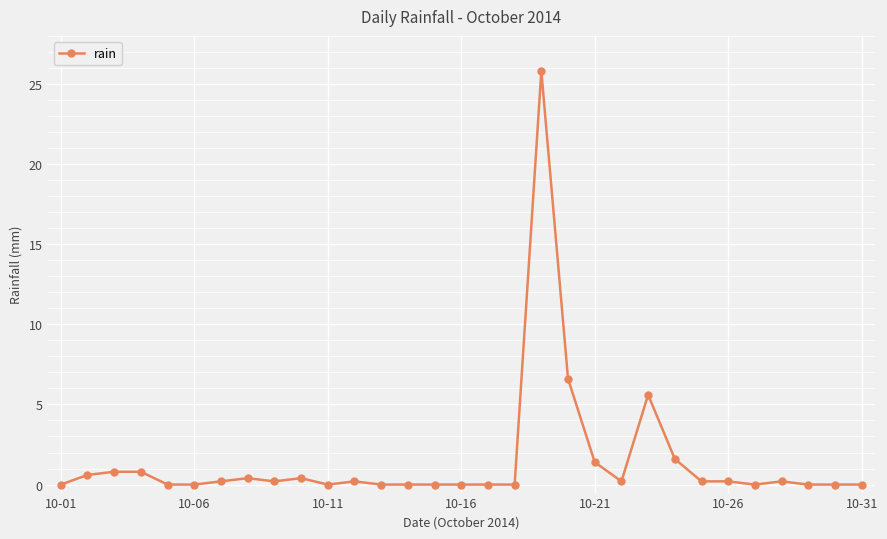

What is the value of the 24th point from the left?

1.6